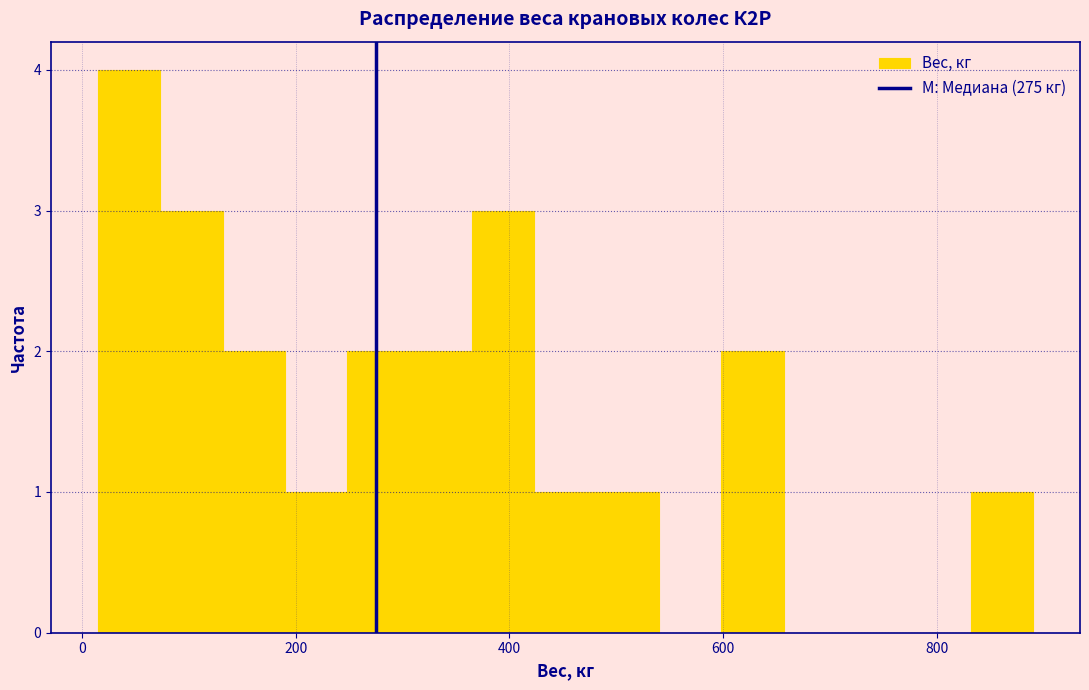

Around what value on the x-axis is the tallest bar? Give the approximate position of its centre, as read against the axis.

40